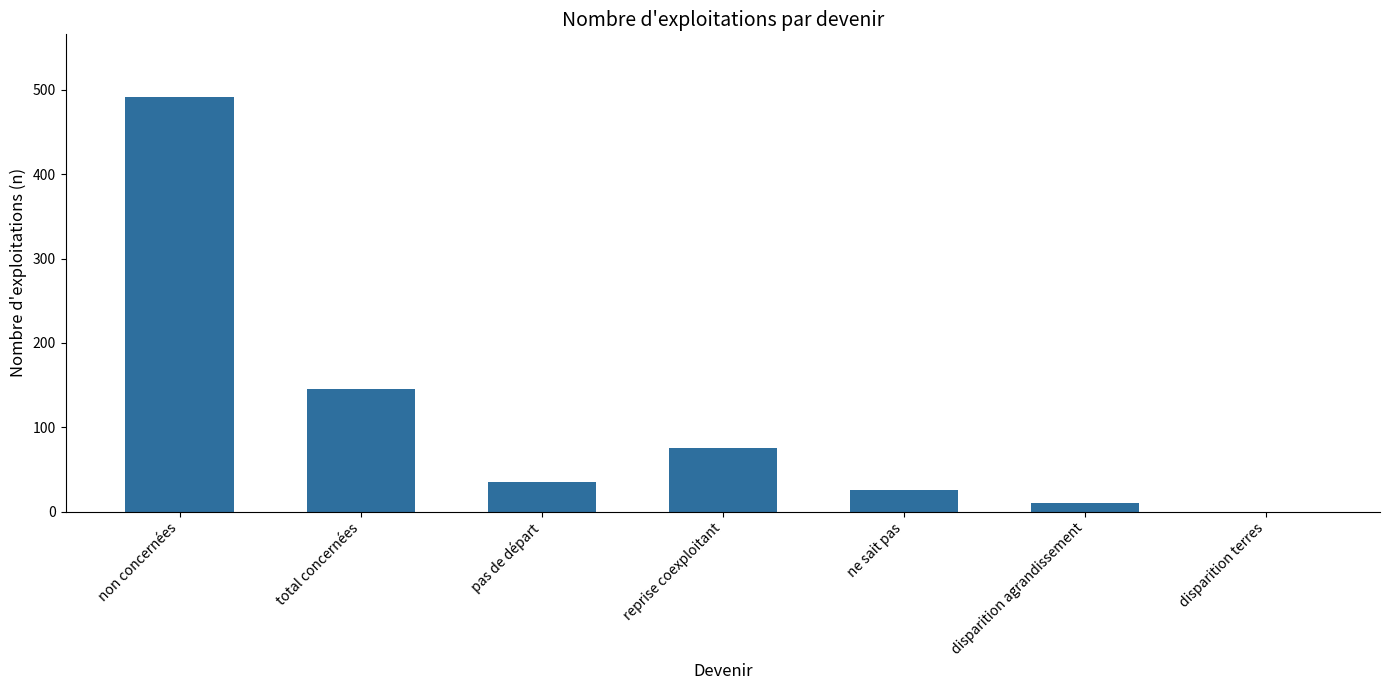

What is the change in value from ne sait pas to disparition terres?

-25